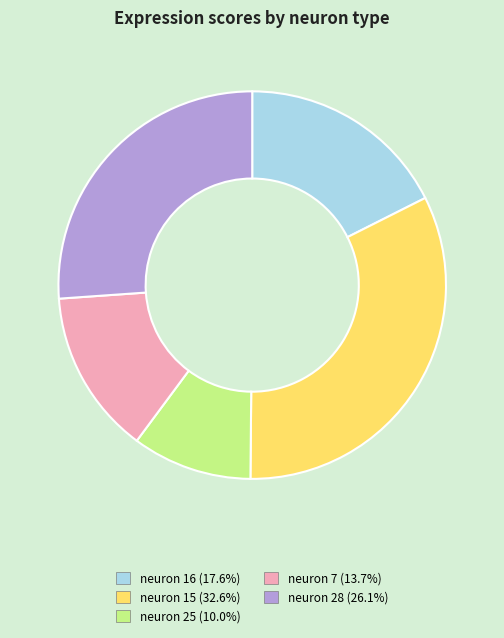

Combined, do neuron 7 (13.7%) and neuron 28 (26.1%) account for over 50%?

No